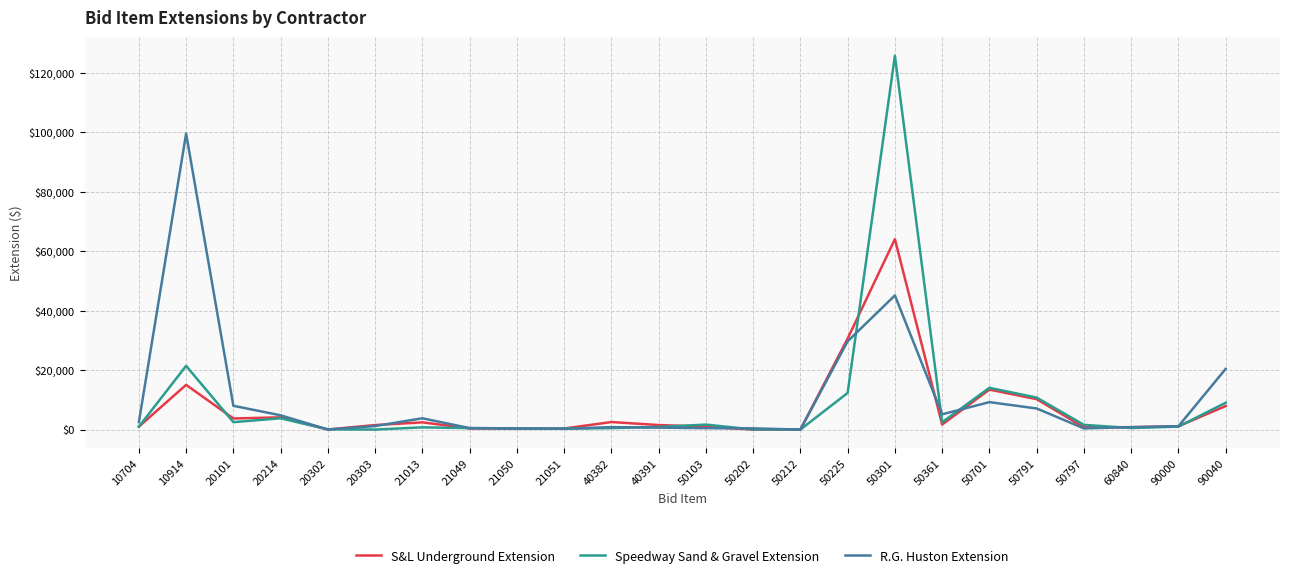

Which series has the largest range (max minus min)?

Speedway Sand & Gravel Extension